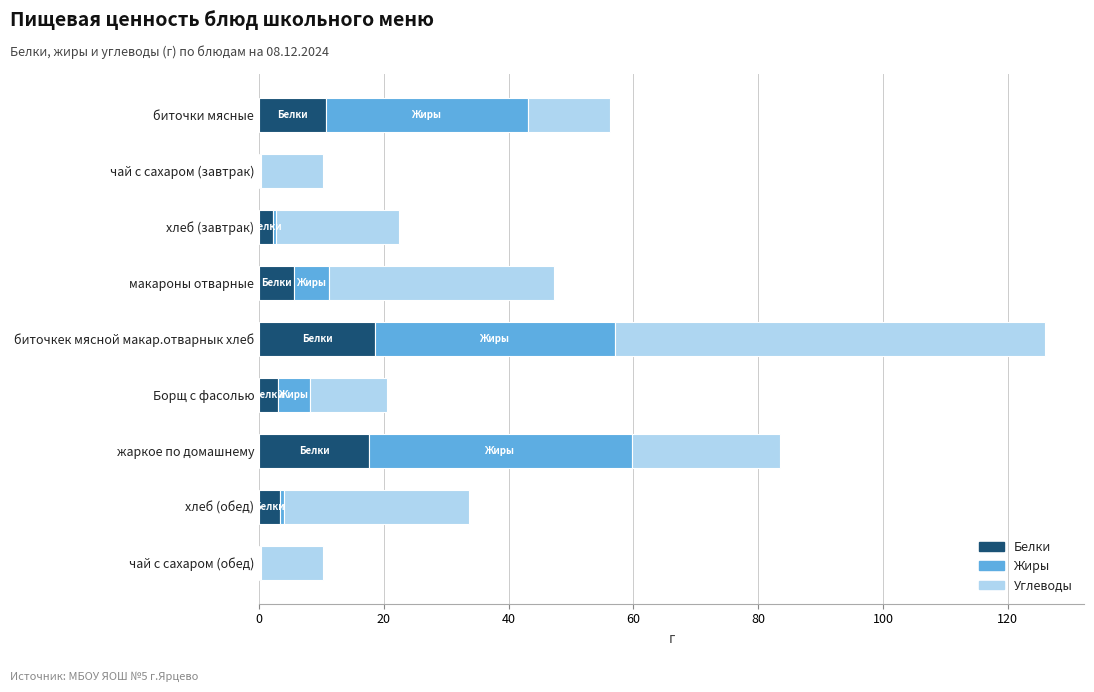

What is the total value across all series at биточки мясные?

56.2